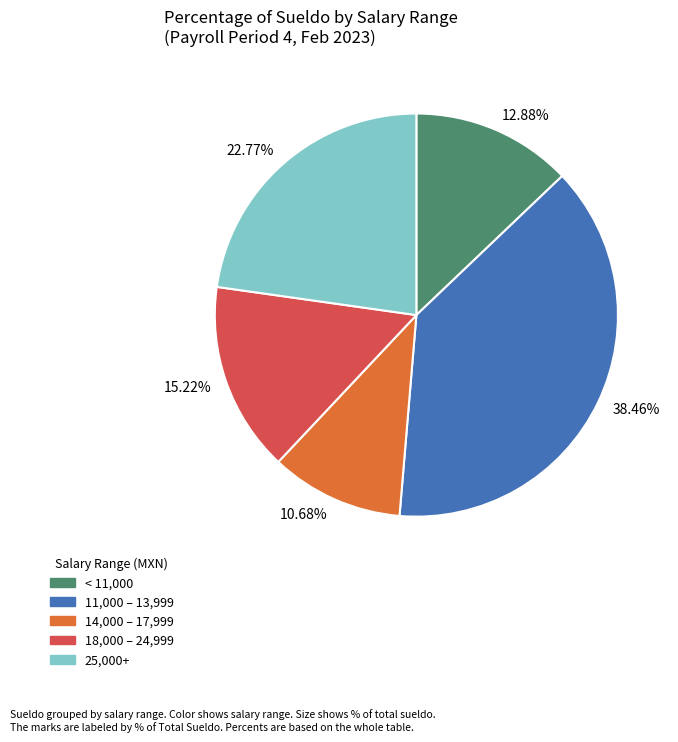

To the nearest percent, what is the difference between the largest and smallest slice percentages?

28%